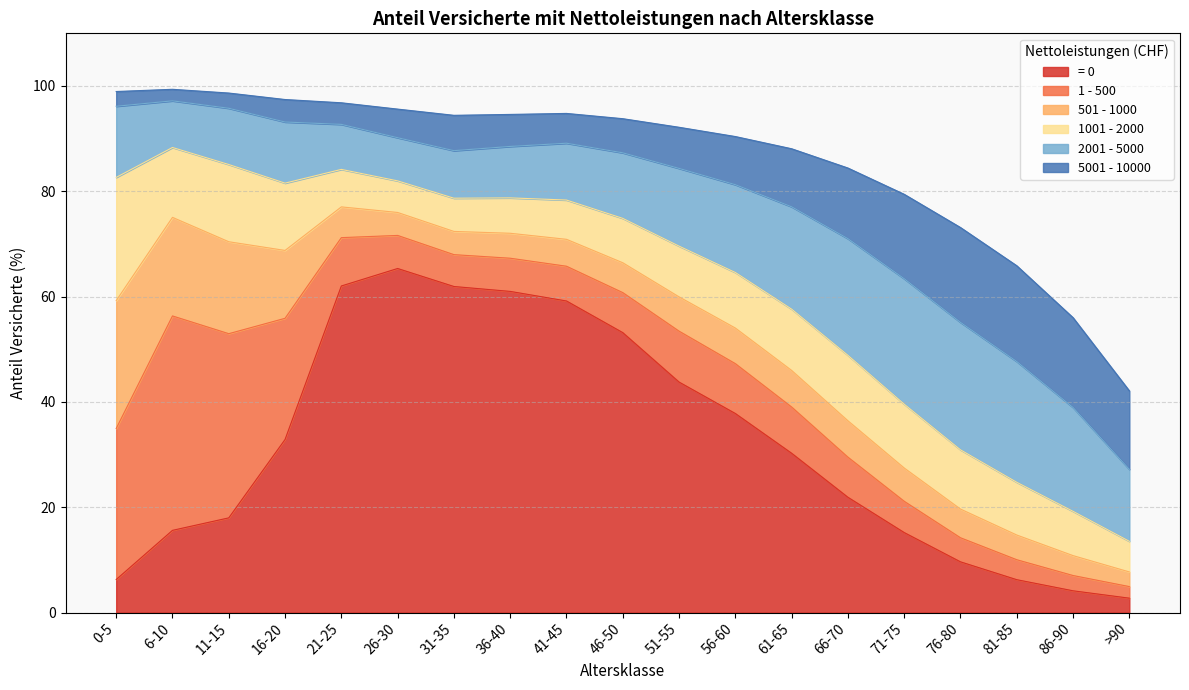

Where is the first local maximum for = 0?

26-30